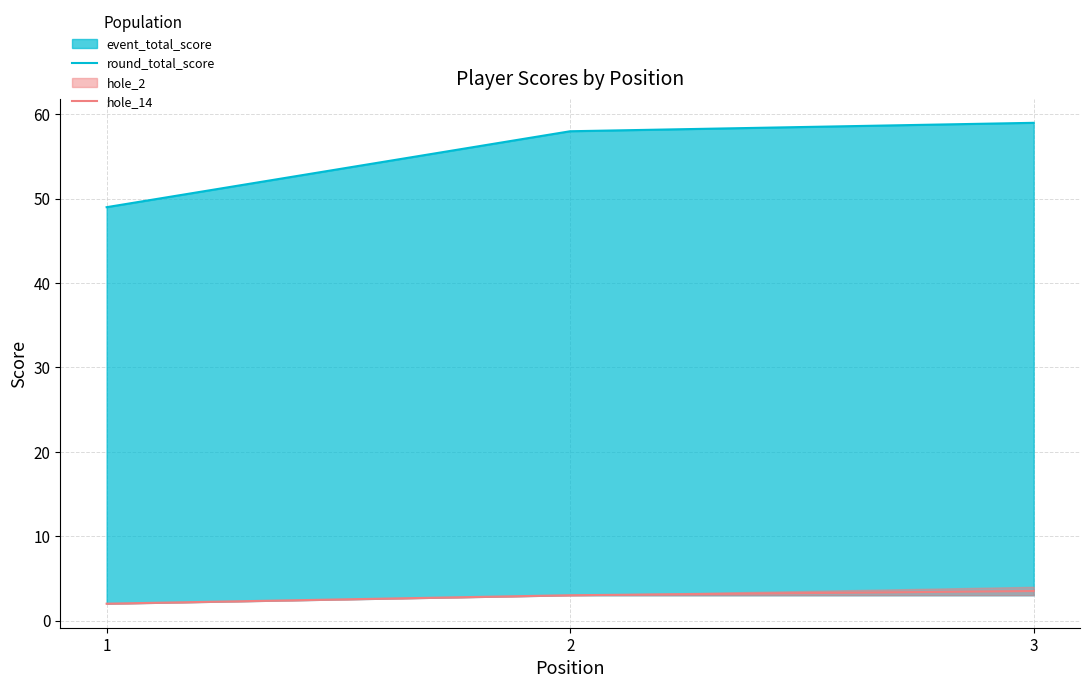

Where is hole_14 nearest to the value 2?

1